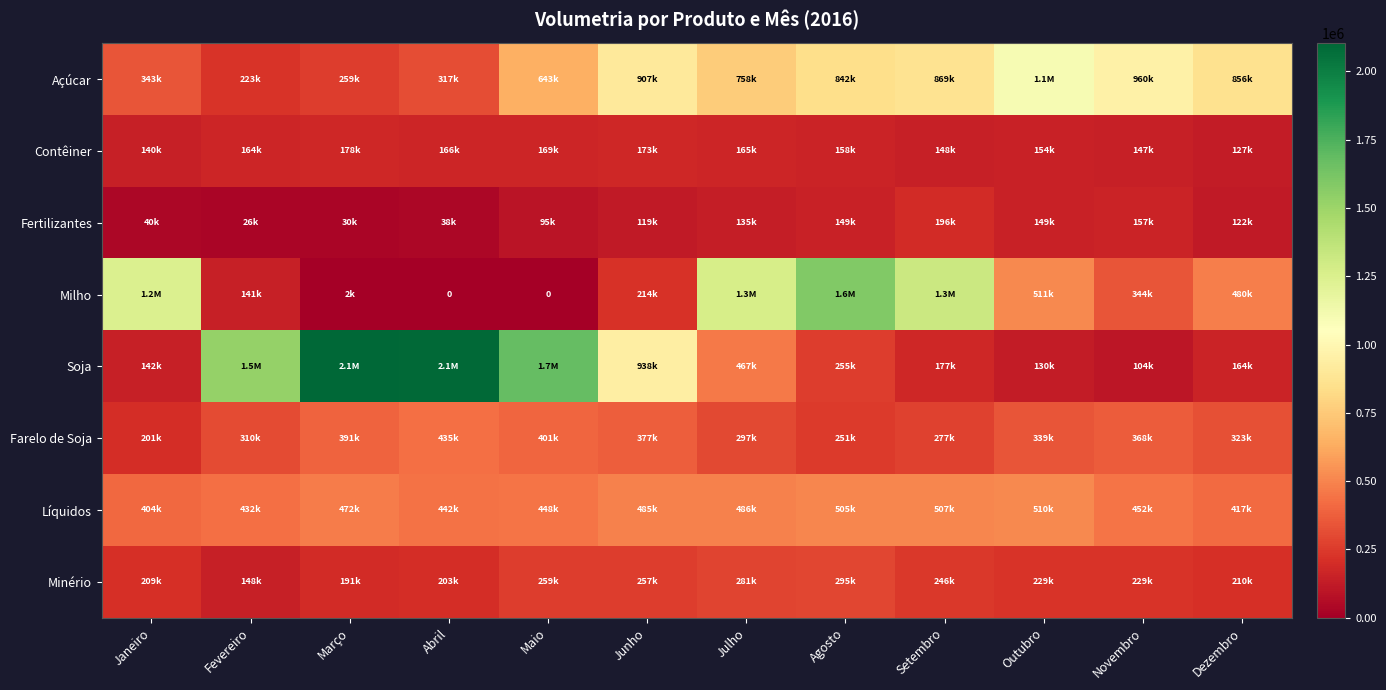

What is the difference between the highest and lowest values at Outubro?

965636